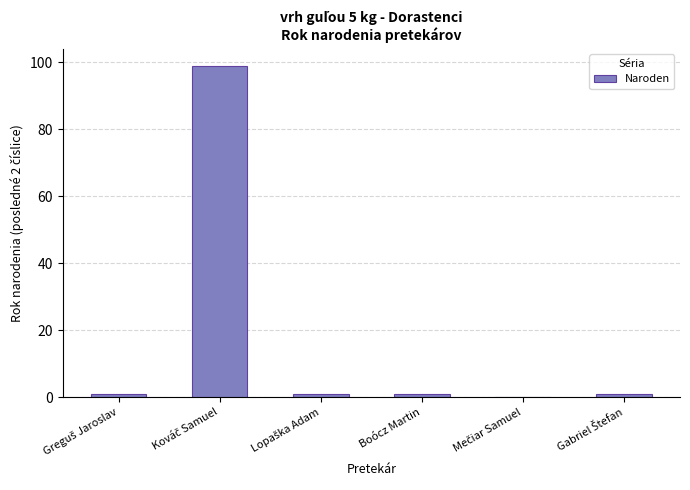

What is the maximum value shown in the chart?

99